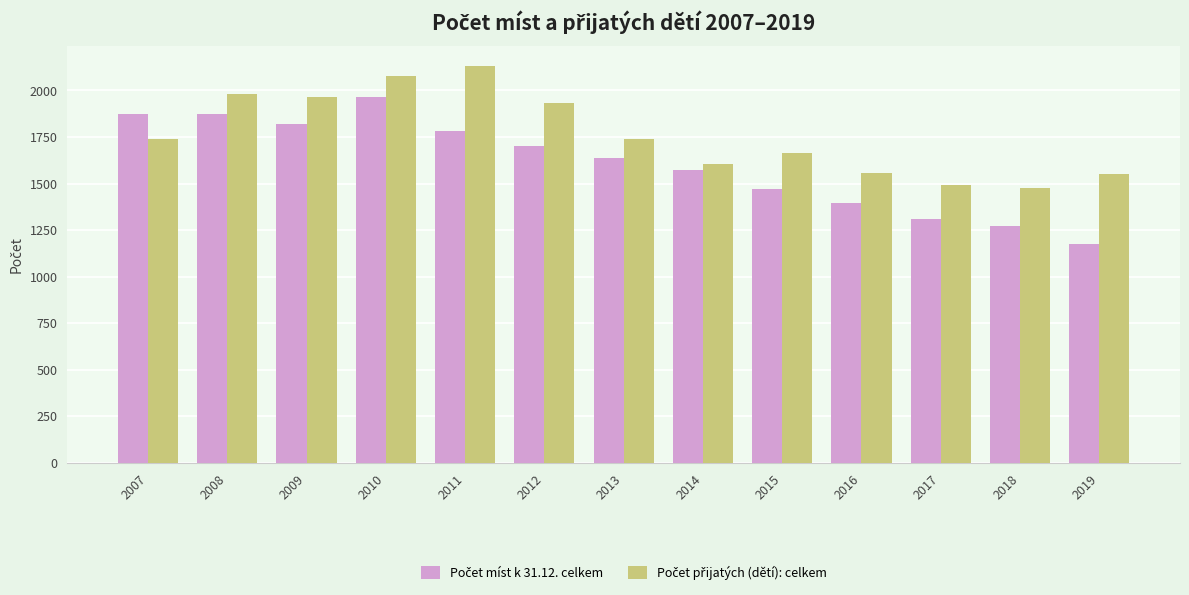

Which category has the highest value across all series?

2011